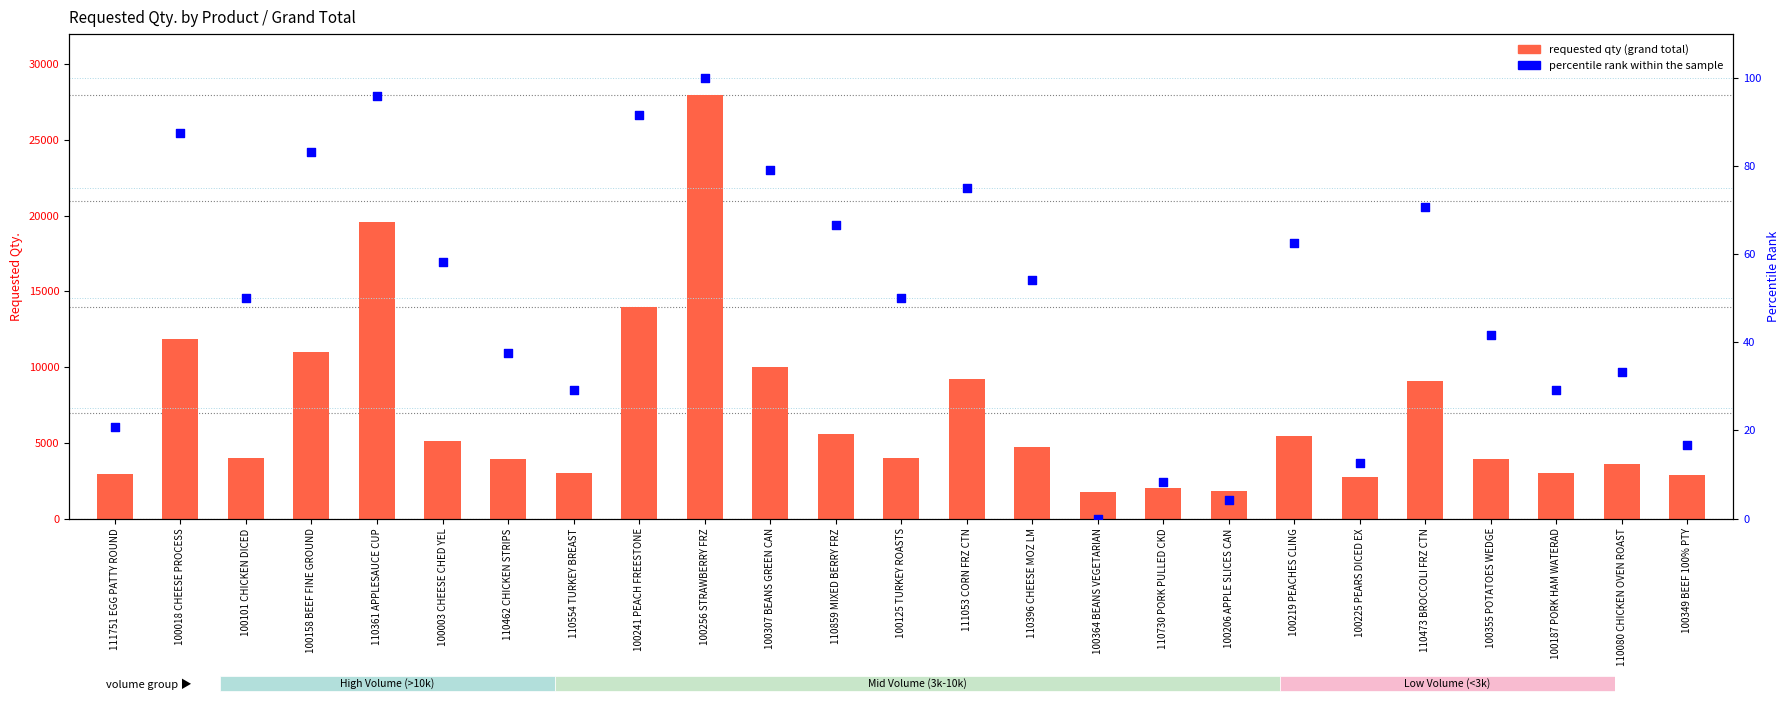

Which series contains the lowest Y value?

percentile rank within the sample